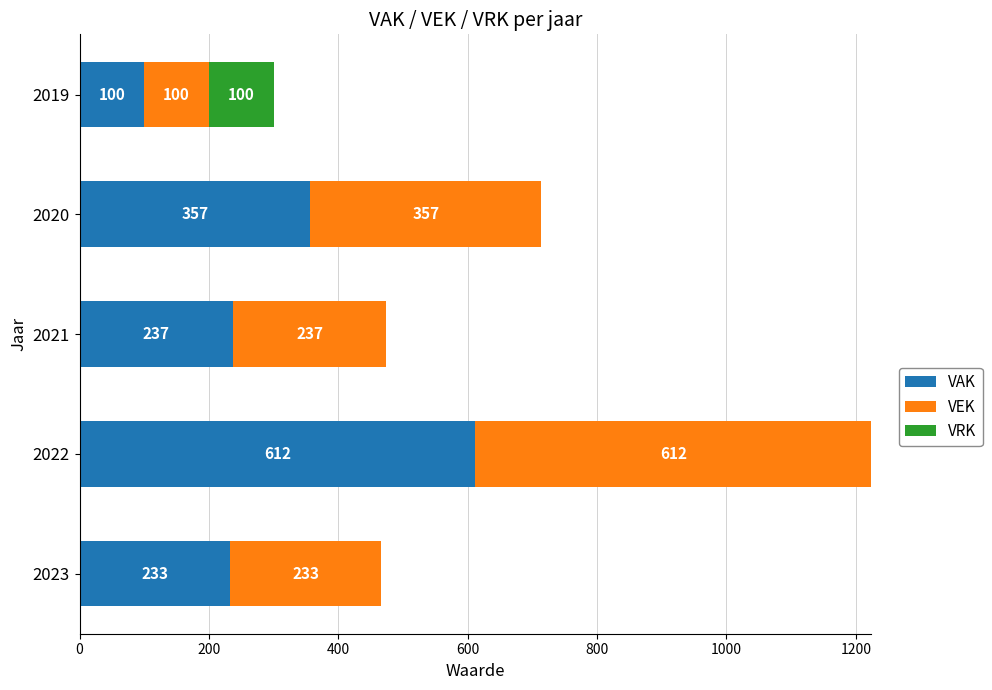

Which category has the highest value in the VAK series?

2022